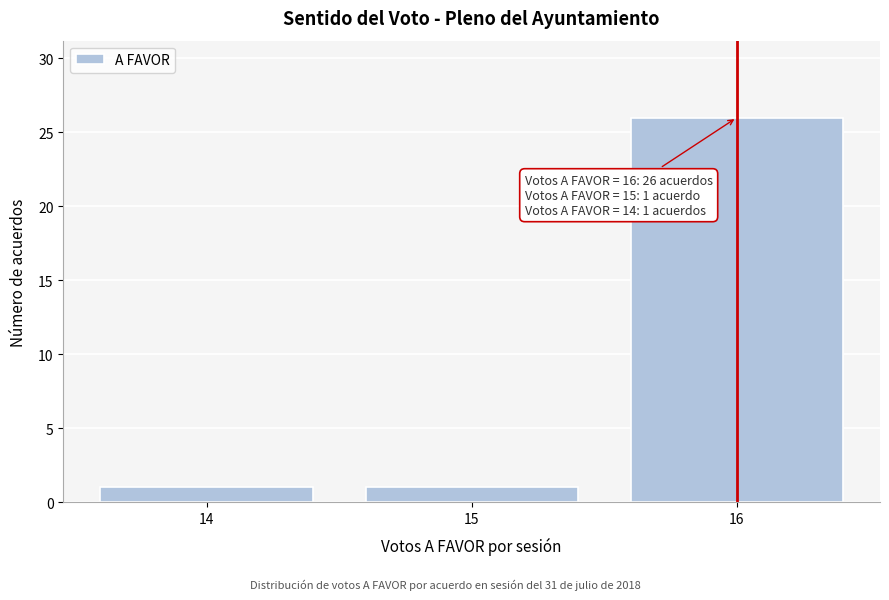

Which range on the x-axis has the tallest bar?

15.5 to 16.5